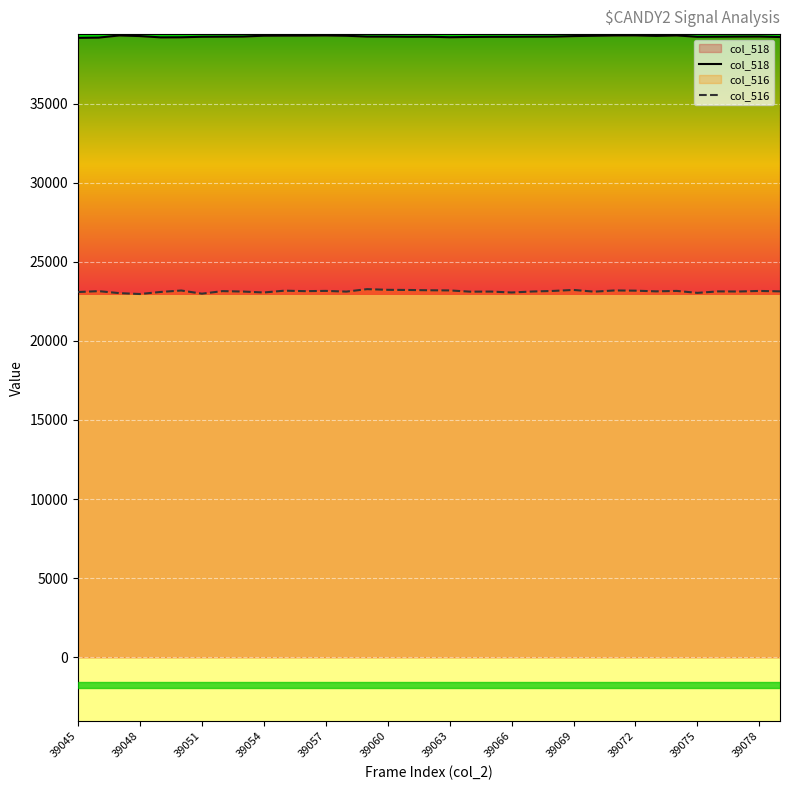

What is the value of the col_516 point at the 23rd from the left?

23119